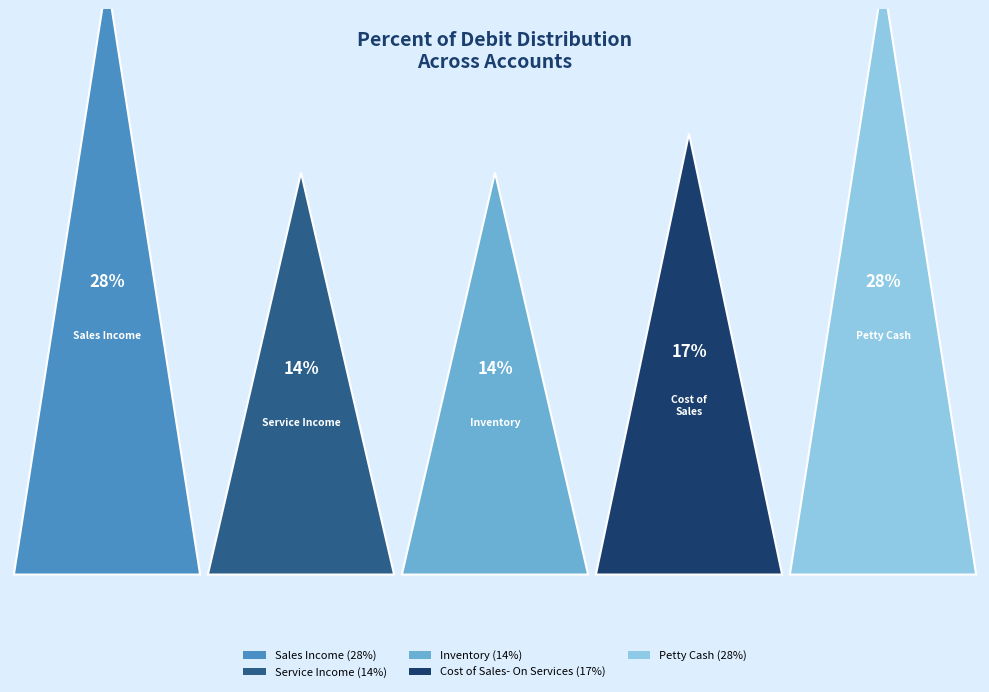

How many segments does this pie chart have?

5